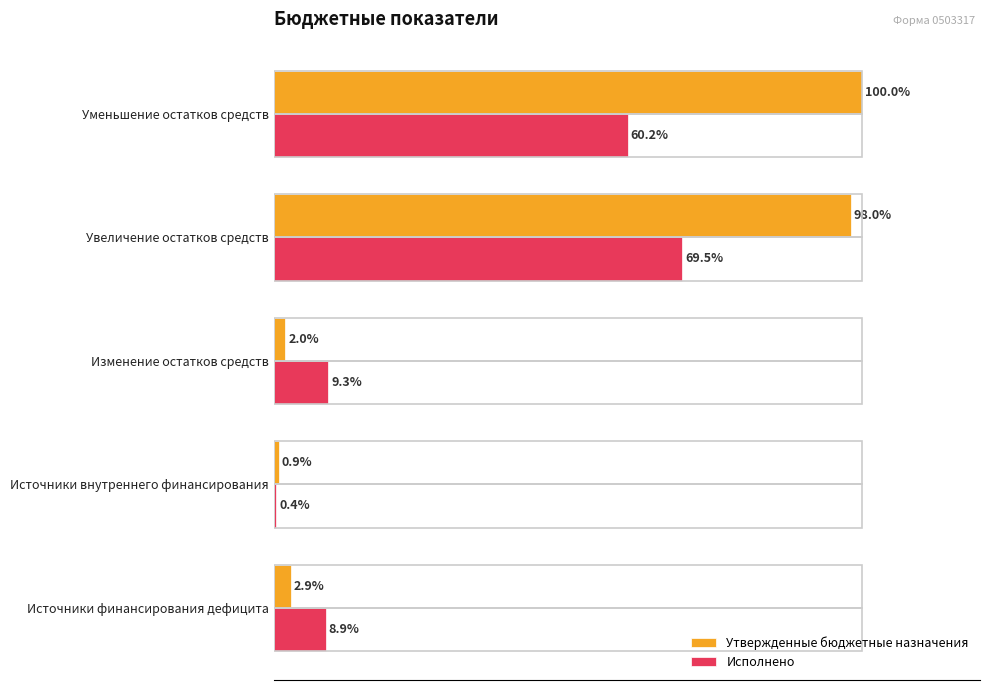

Which series has the largest total across all categories?

Утвержденные бюджетные назначения